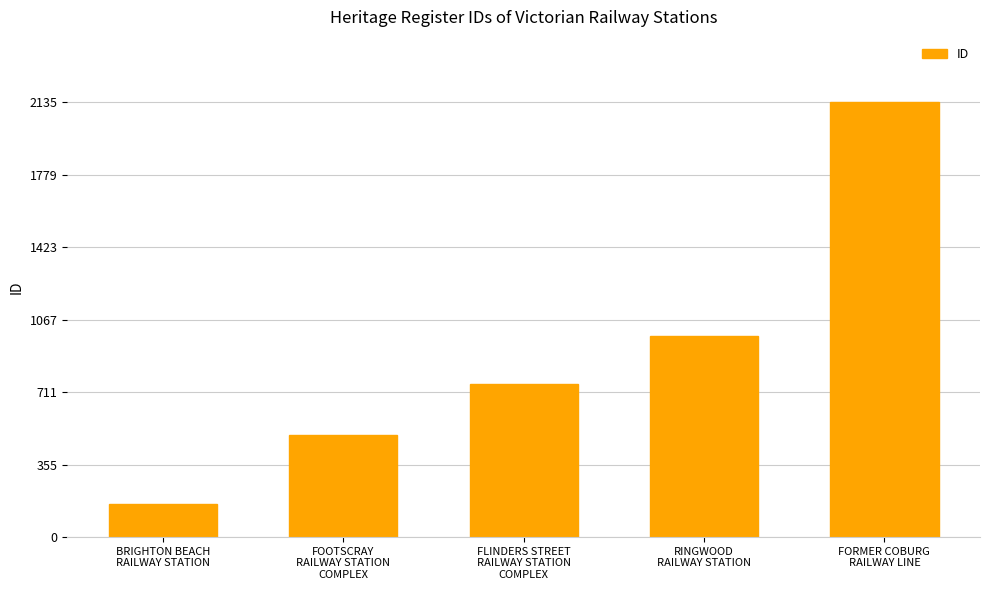

Approximately how many times larger is the value at BRIGHTON BEACH
RAILWAY STATION compared to RINGWOOD
RAILWAY STATION?

0.2